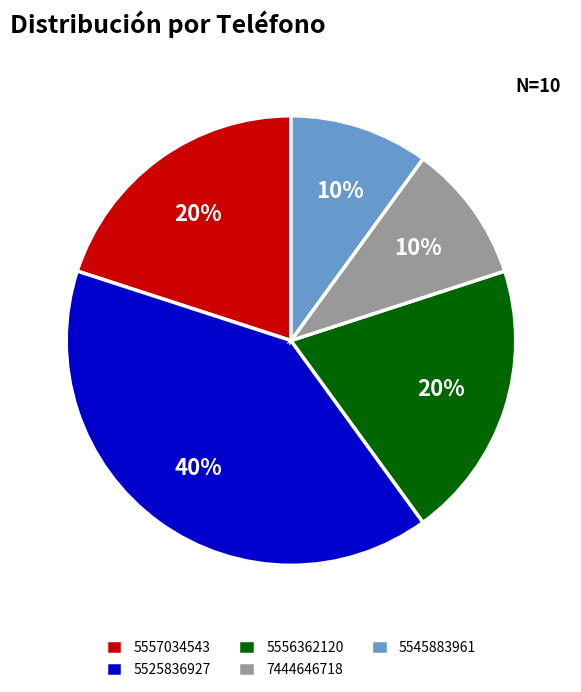

To the nearest percent, what is the combined percentage of 5557034543 and 5545883961?

30%